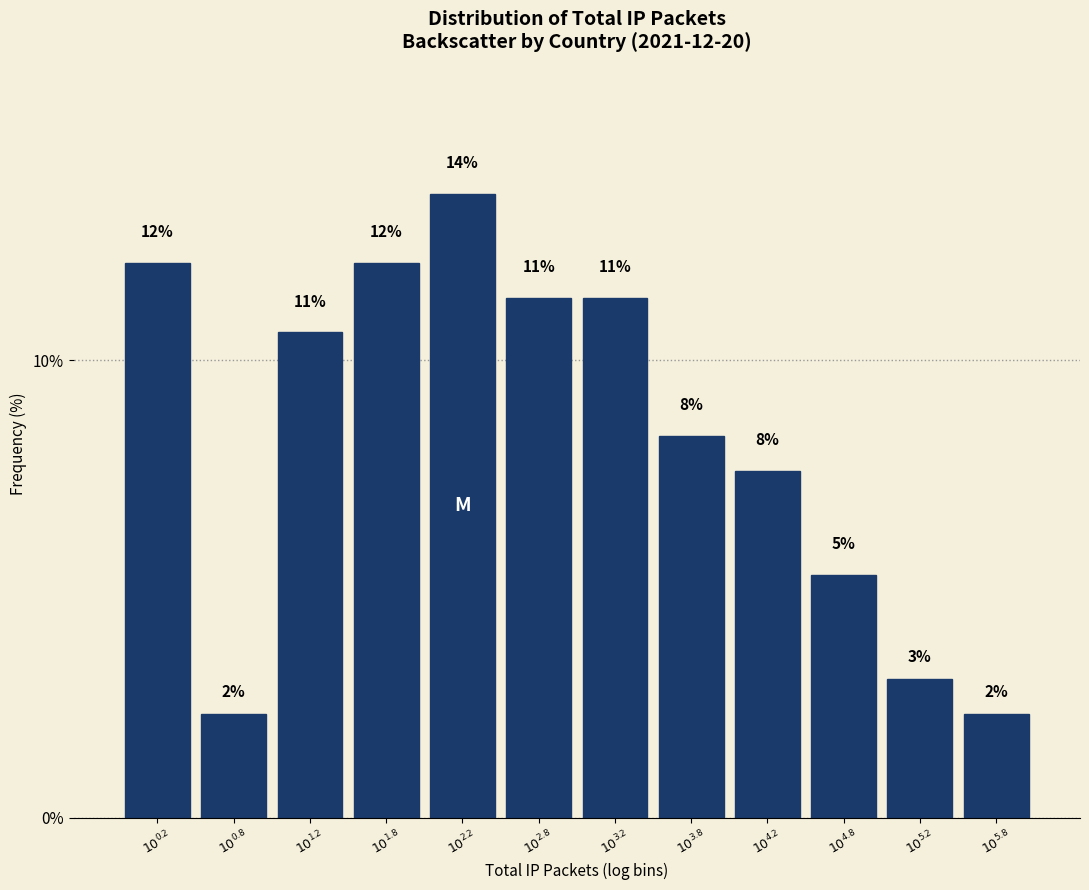

How many bars are there in total?

12